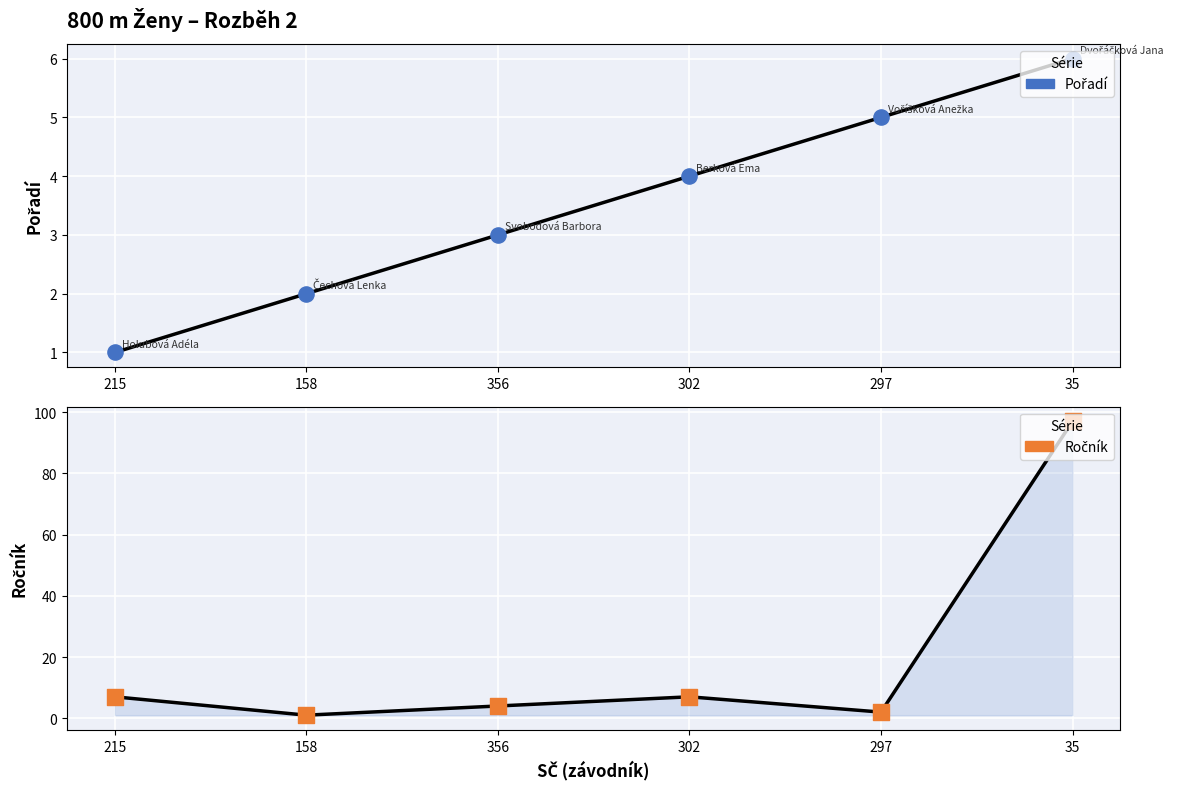

At which category is the sum across all series the highest?

35